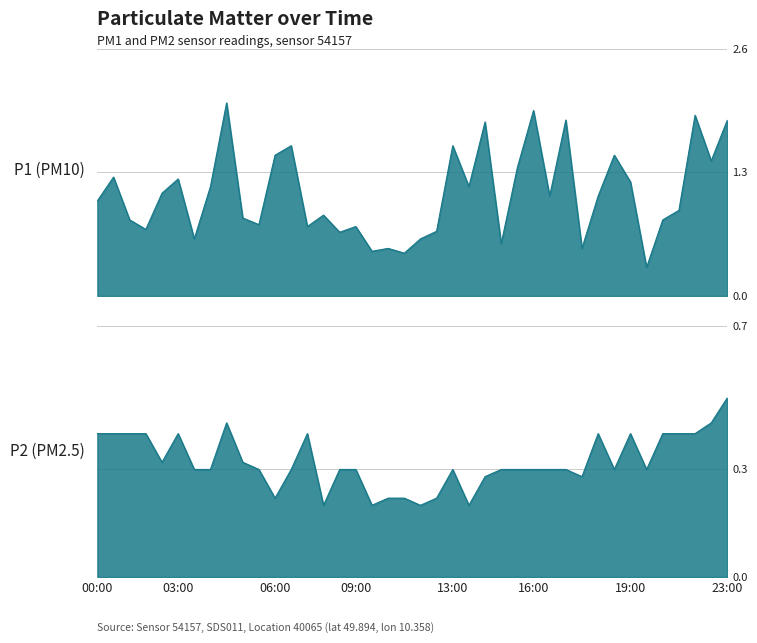

Is it true that P1 equals 1.9 at 23:00?

False